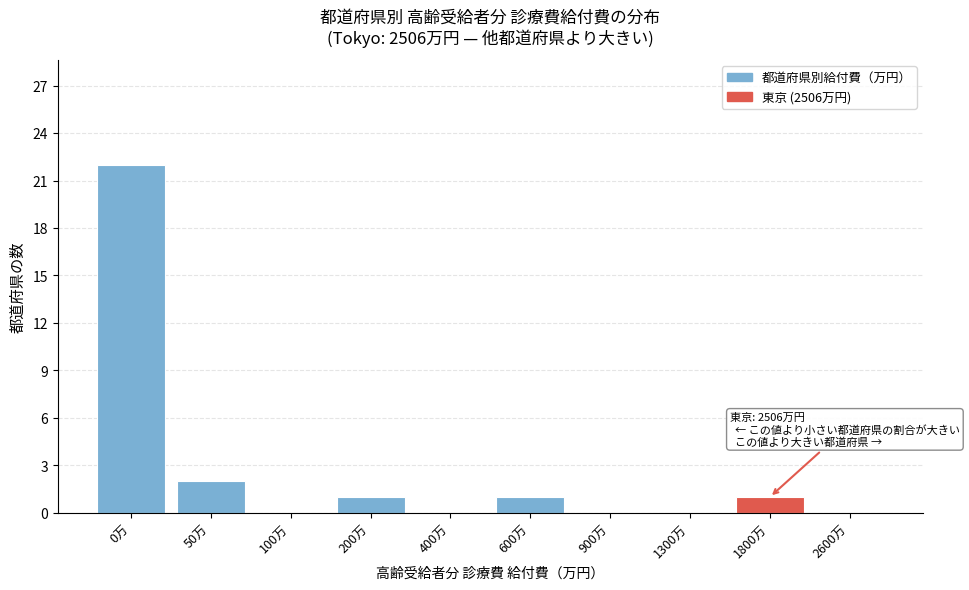

Reading left to right, what are all the values shown in this chart?

0万=22	50万=2	100万=0	200万=1	400万=0	600万=1	900万=0	1300万=0	1800万=1	2600万=0